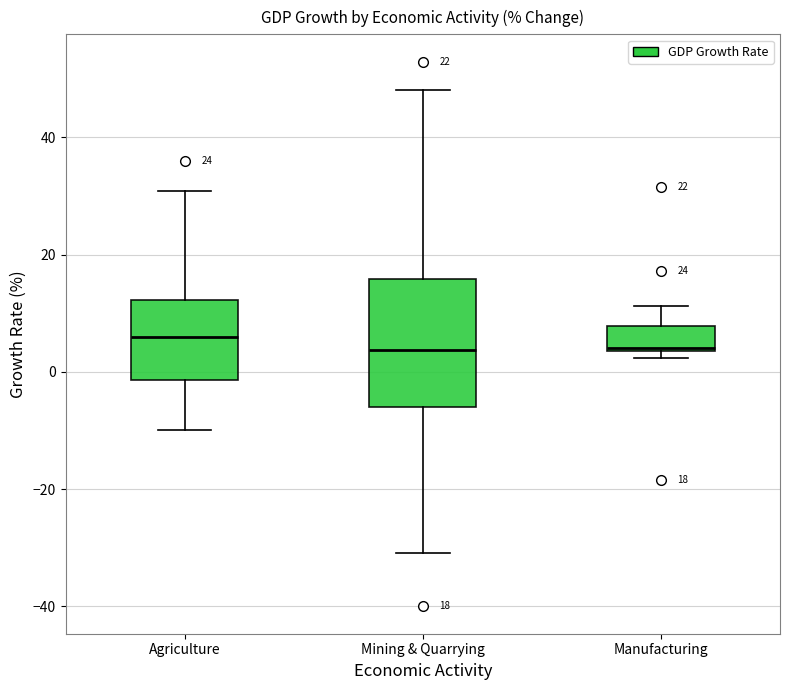

Which box is the tallest, from its lower edge to its upper edge?

Mining & Quarrying